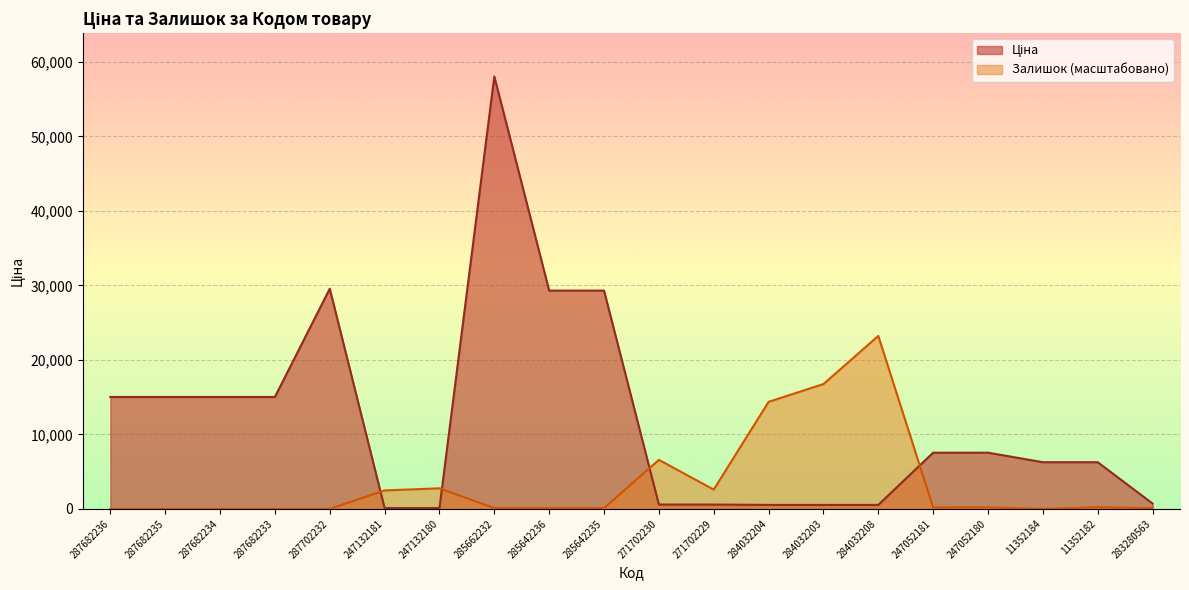

True or false: Ціна and Залишок intersect in this chart.

True